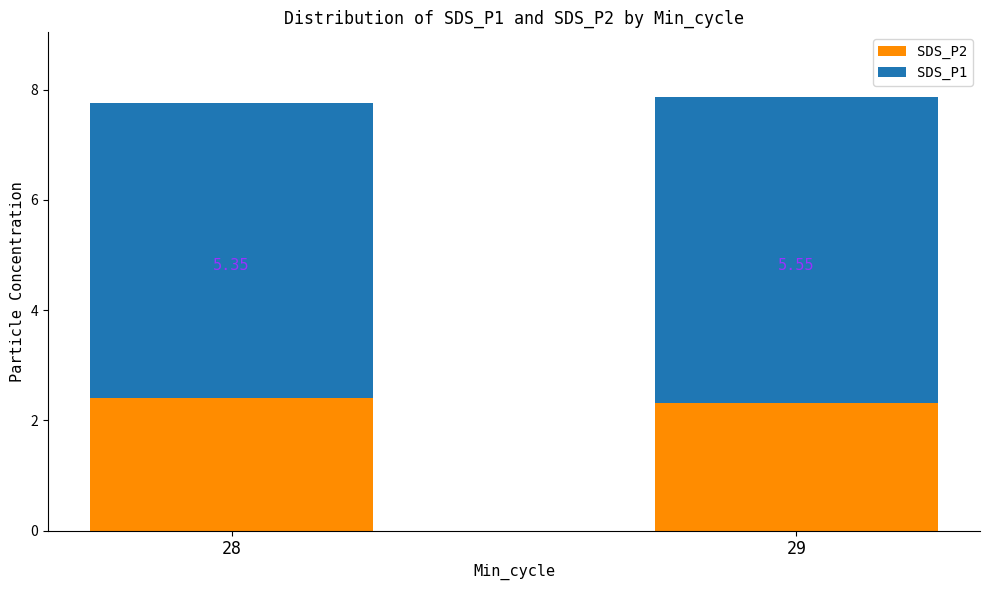

What is the total value across all series at 28?

7.8